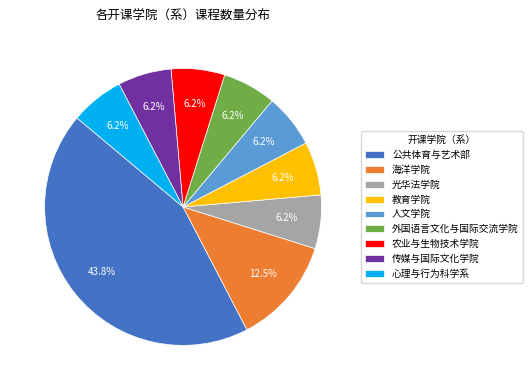

To the nearest percent, what is the average slice percentage?

11%